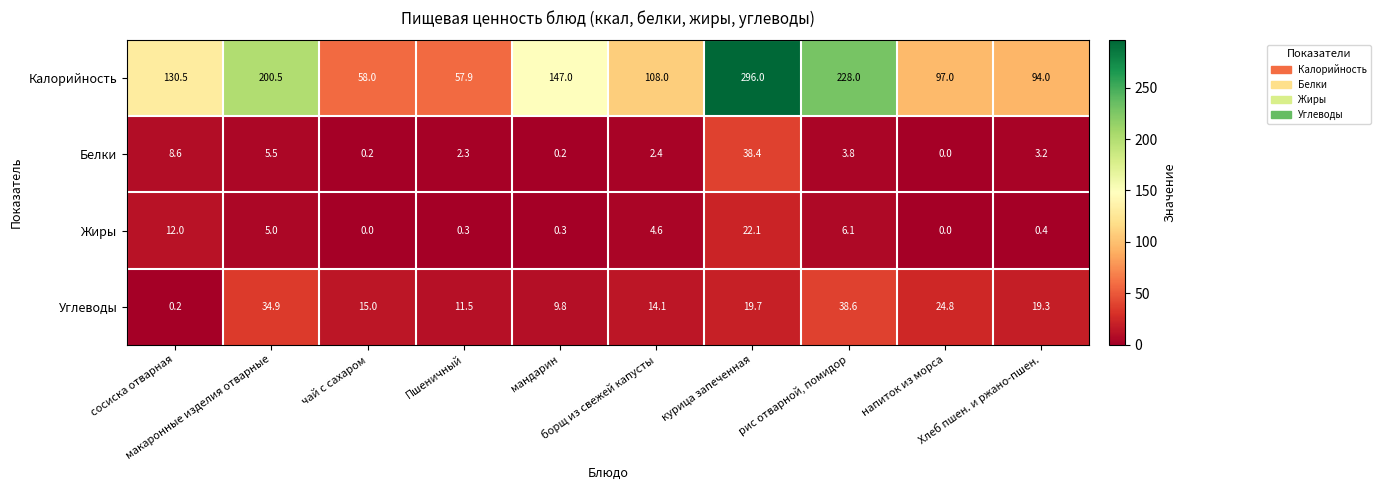

What is the sum of all Углеводы values?

187.9